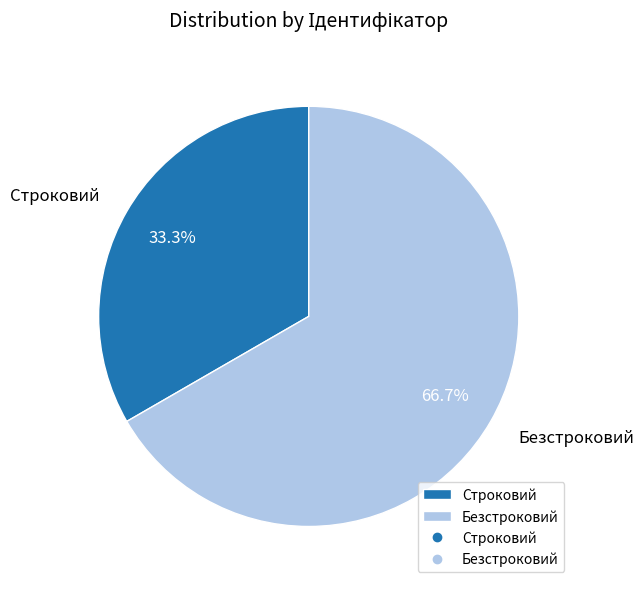

What is the ratio of the value at Строковий to the value at Безстроковий?

0.5